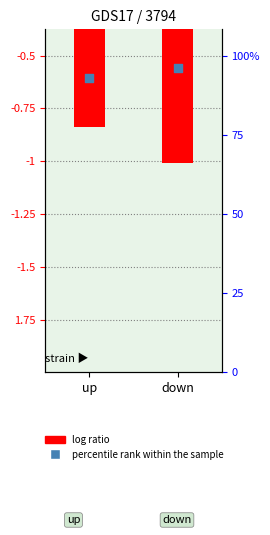

At how many categories does at least one series exceed -23?

2